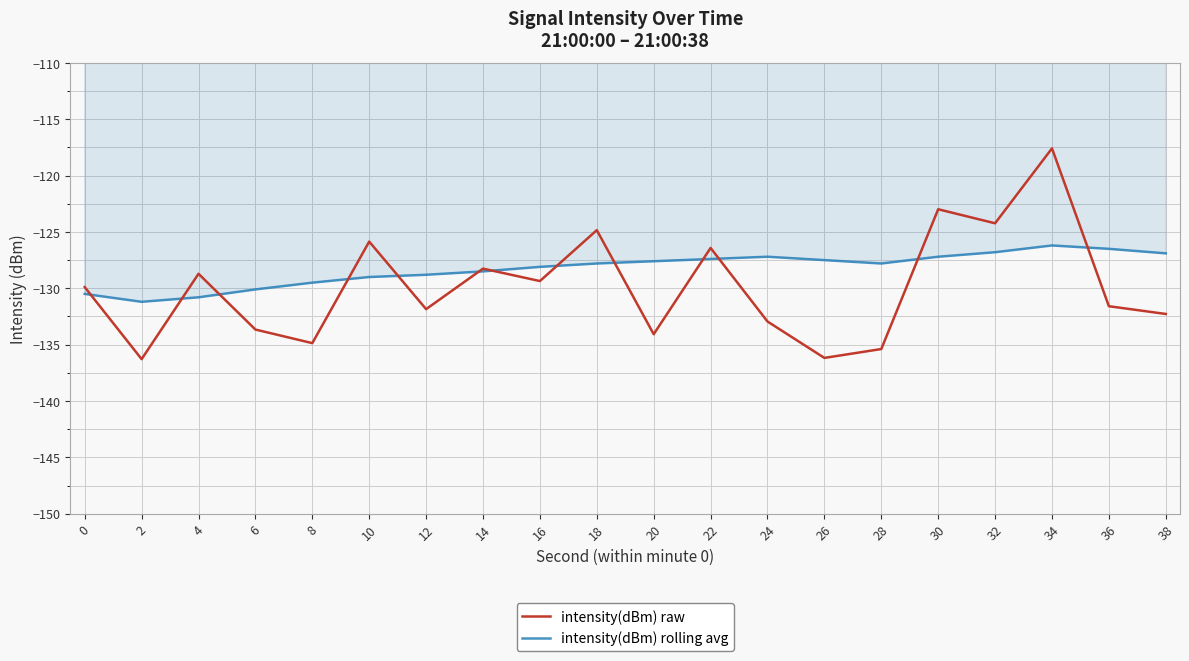

True or false: intensity(dBm) rolling avg and intensity(dBm) raw intersect in this chart.

True